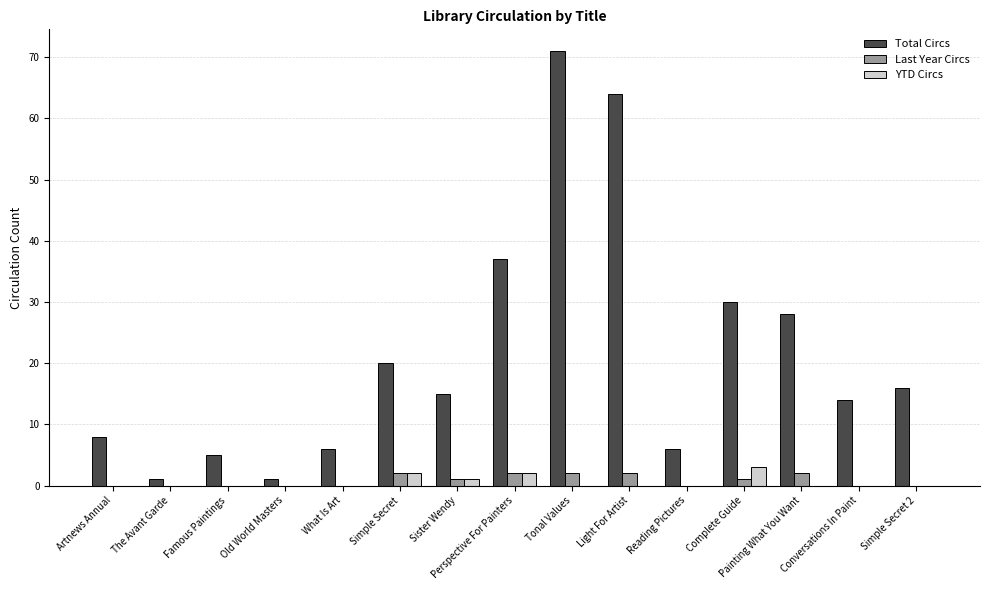

Which series has the largest total across all categories?

Total Circs